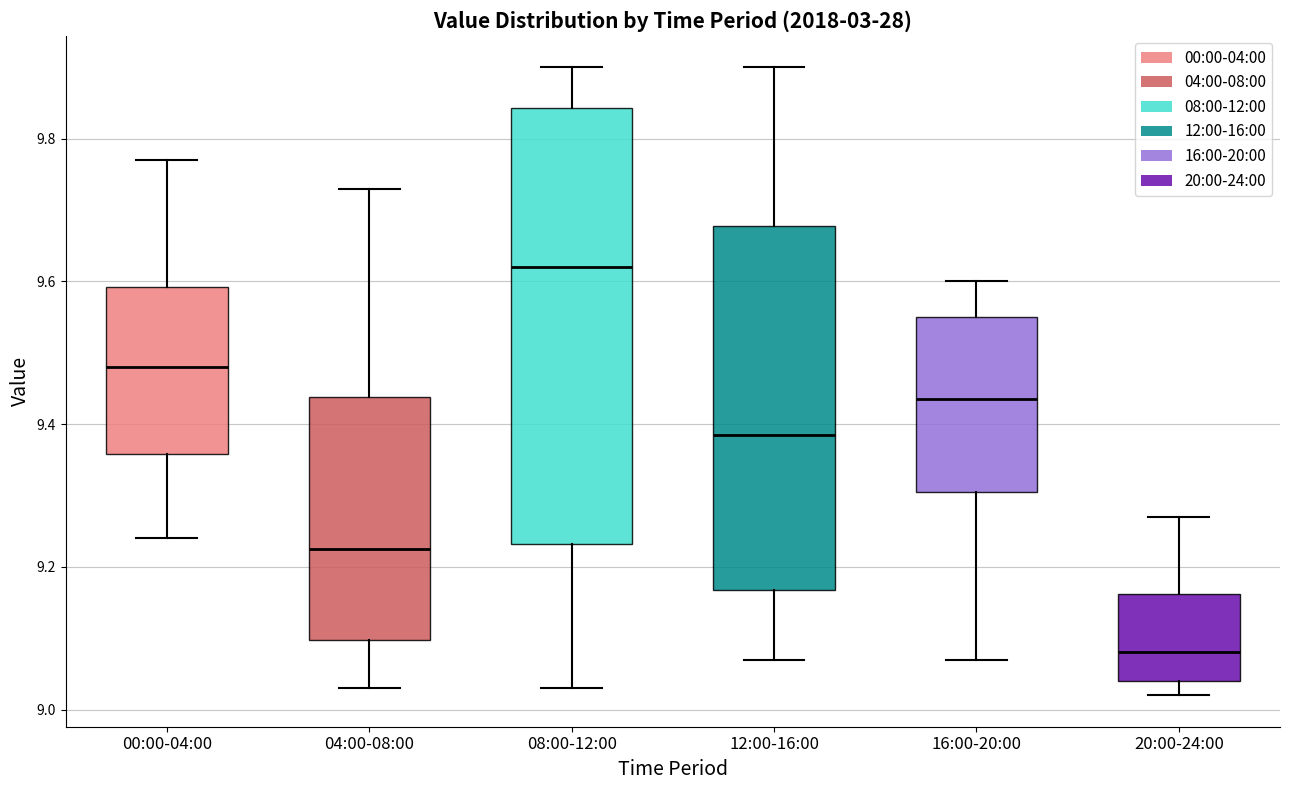

Which box is the tallest, from its lower edge to its upper edge?

08:00-12:00